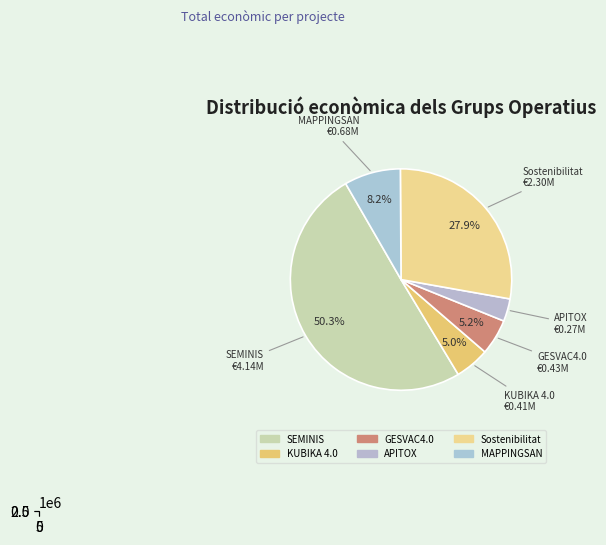

To the nearest percent, what percentage of the pie is KUBIKA 4.0?

5%